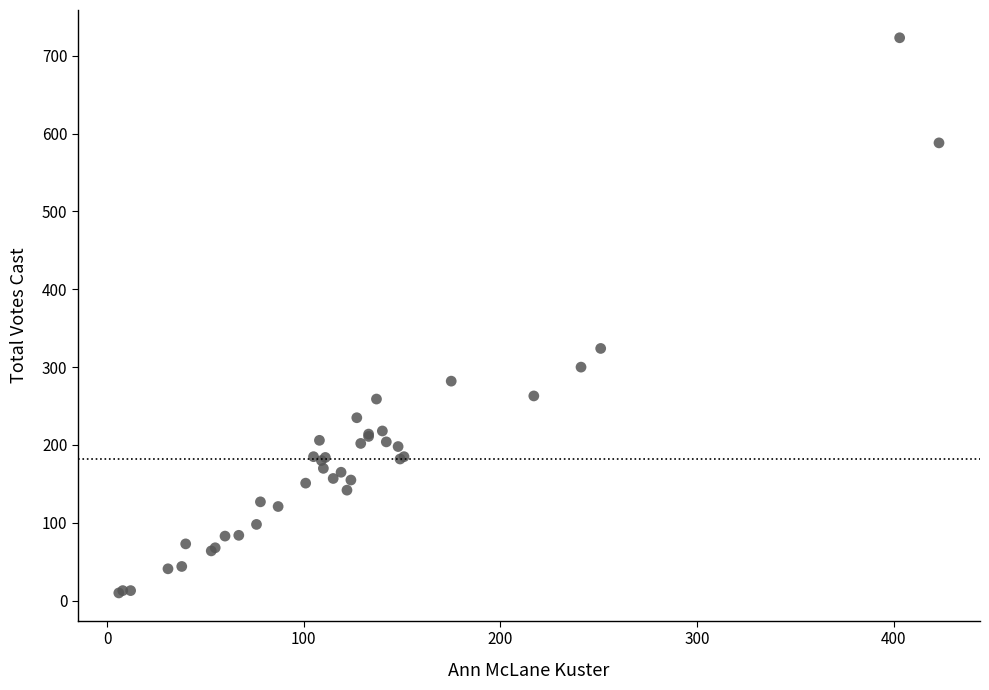

What Y value in the scatter plot is closest to 366?

324